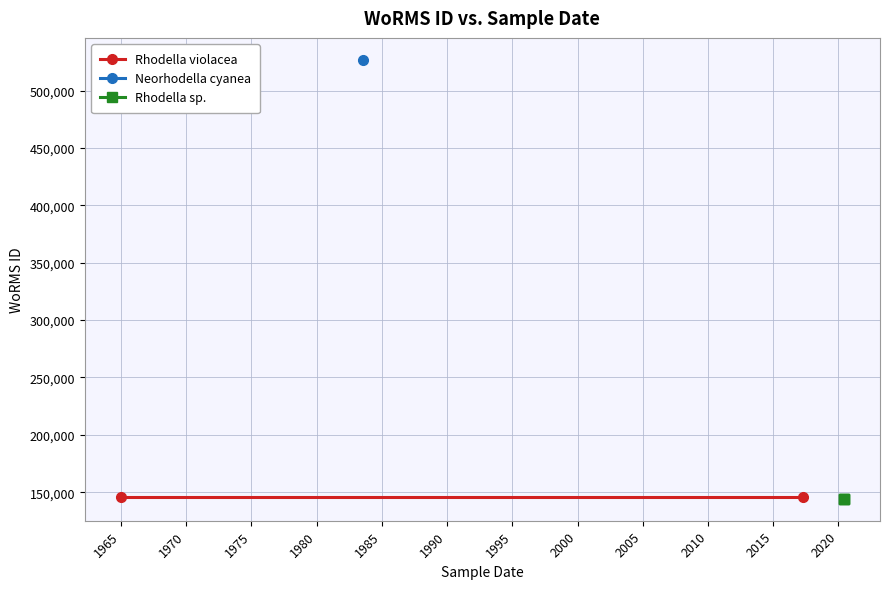

True or false: the data shows 28948 at 01-06-2020.

False